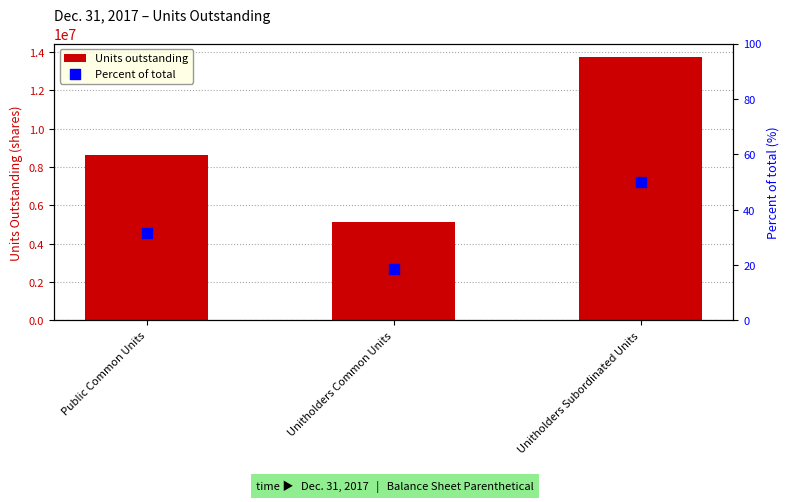

Which series reaches the minimum Y coordinate?

Percent of total